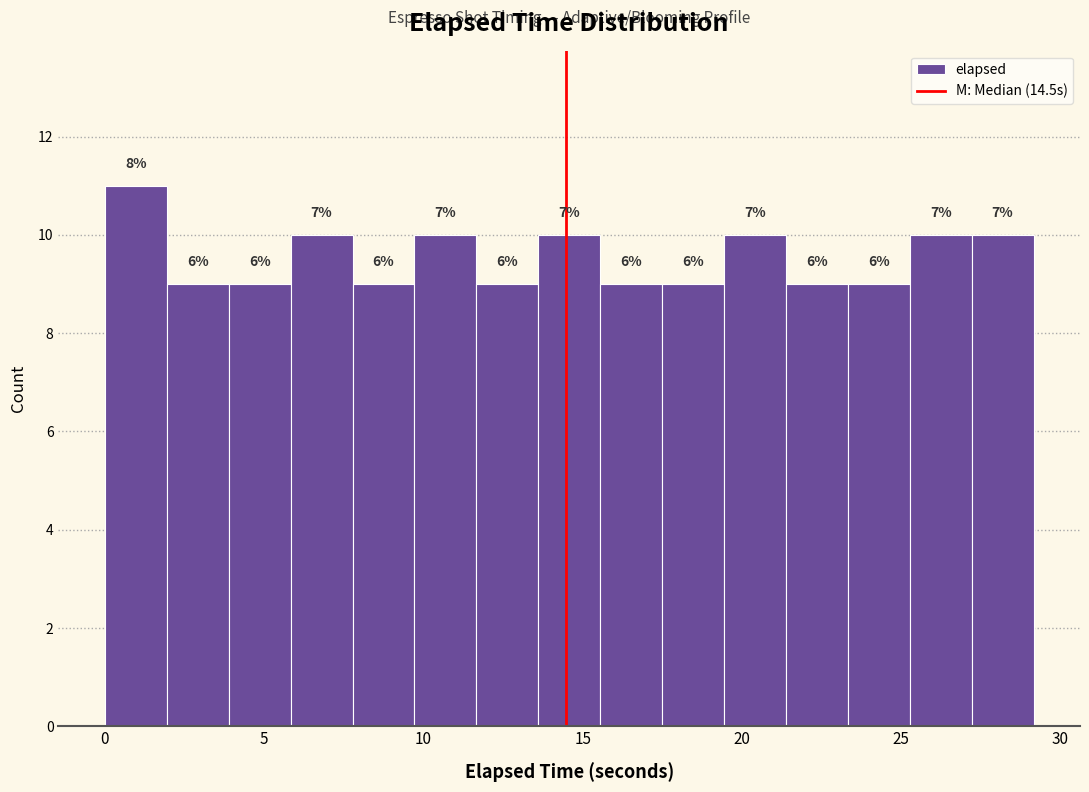

Around what value on the x-axis is the tallest bar? Give the approximate position of its centre, as read against the axis.

1.0